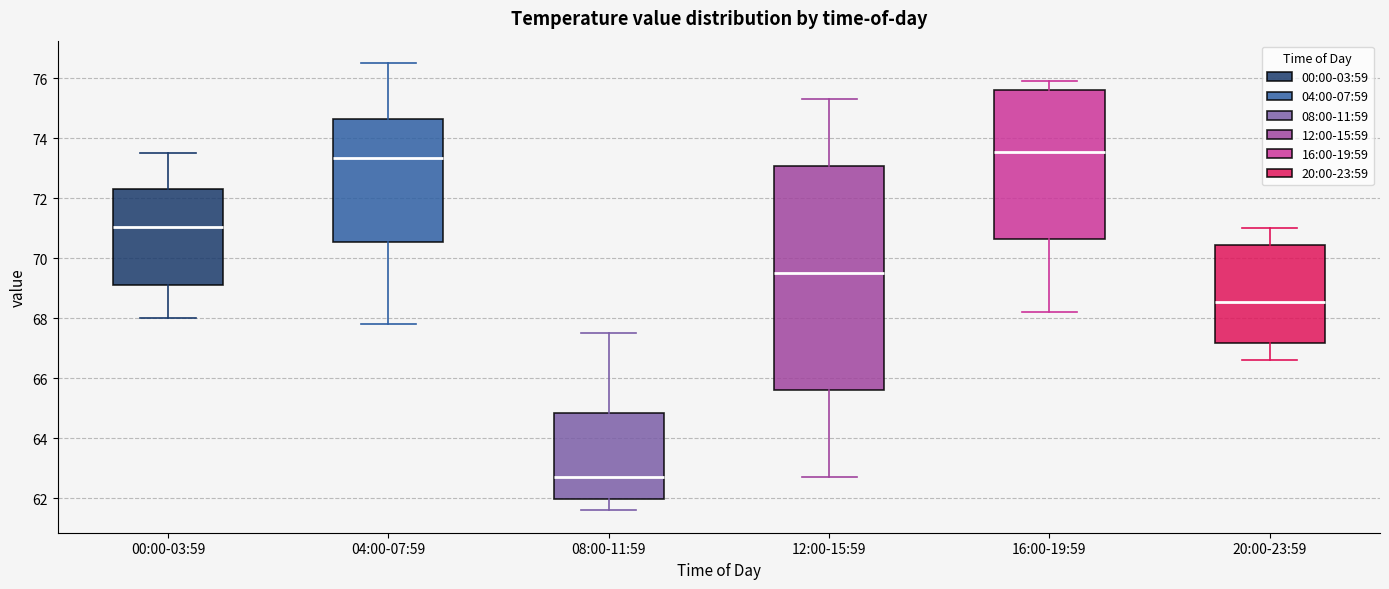

Which box is the tallest, from its lower edge to its upper edge?

12:00-15:59